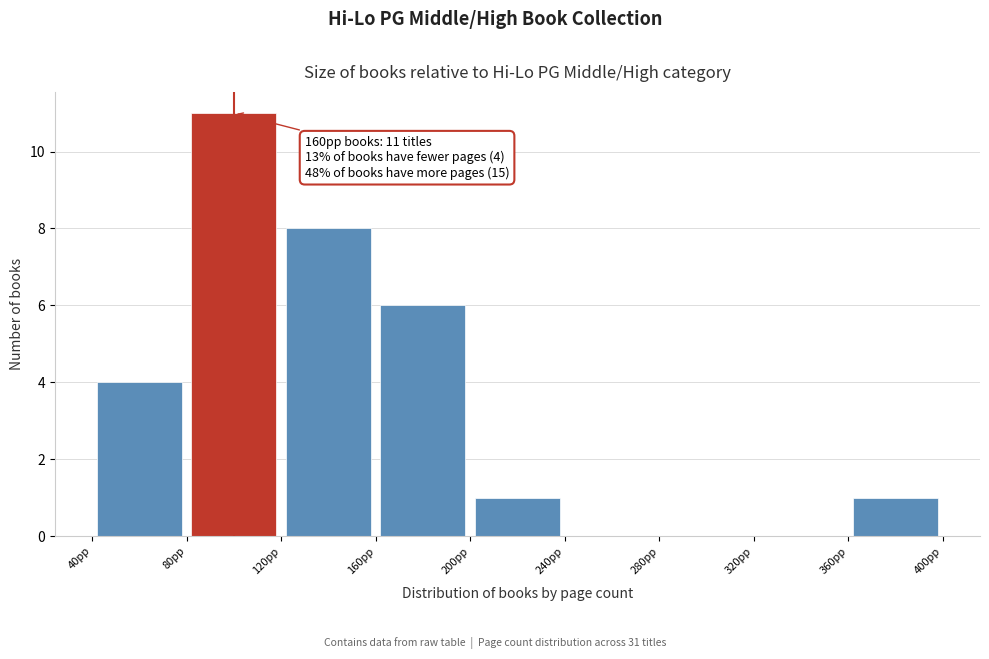

Which range on the x-axis has the tallest bar?

80 to 120